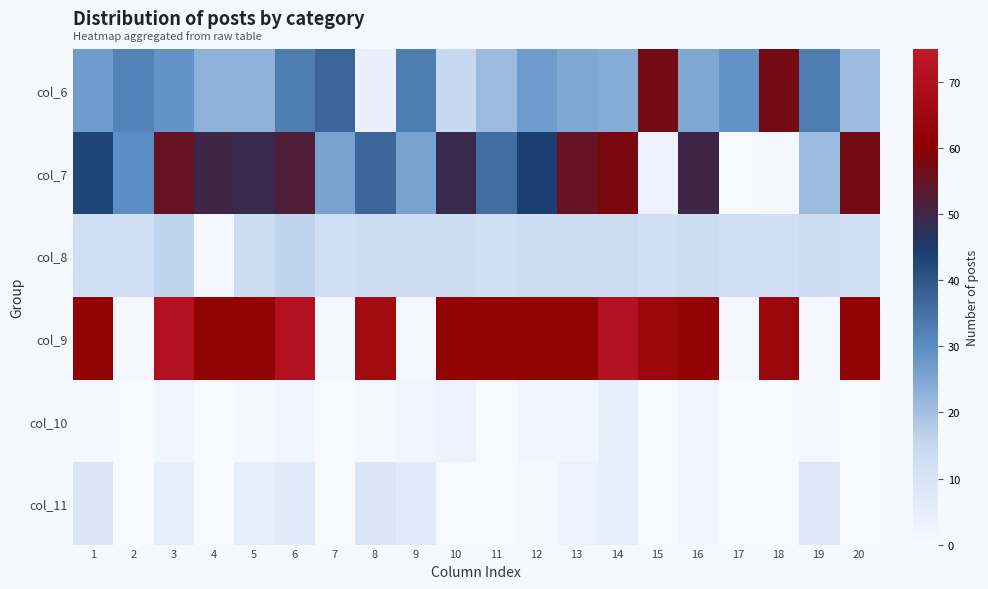

List the series in order of their peak value, highest first.

col_9, col_7, col_6, col_8, col_11, col_10